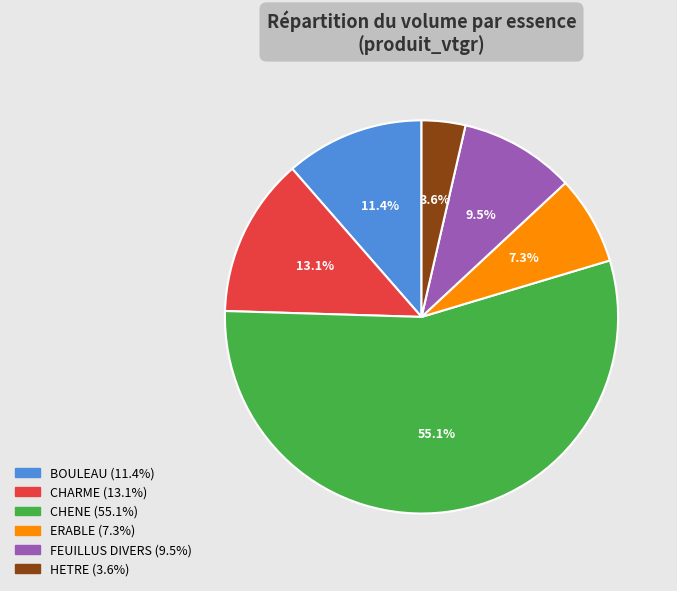

Approximately how many times larger is the value at BOULEAU compared to FEUILLUS DIVERS?

1.2